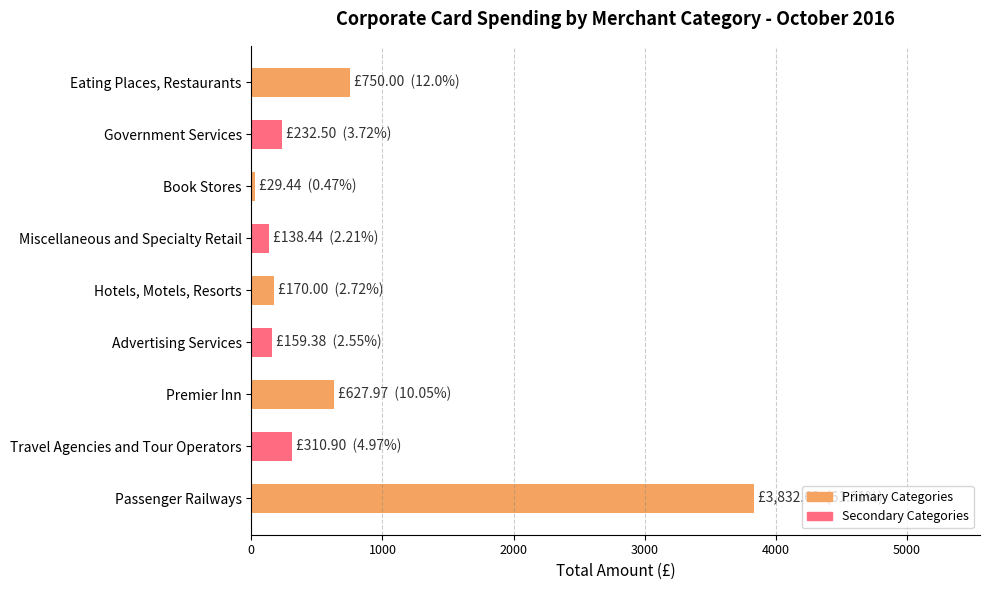

What is the ratio of the value at Miscellaneous and Specialty Retail to the value at Government Services?

0.6